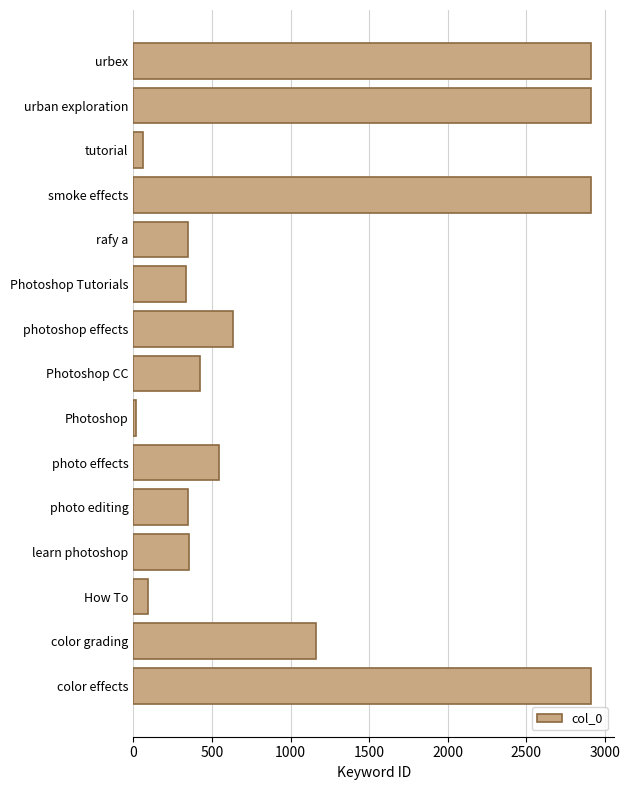

The chart shows a value of 2911 at urbex. True or false?

True